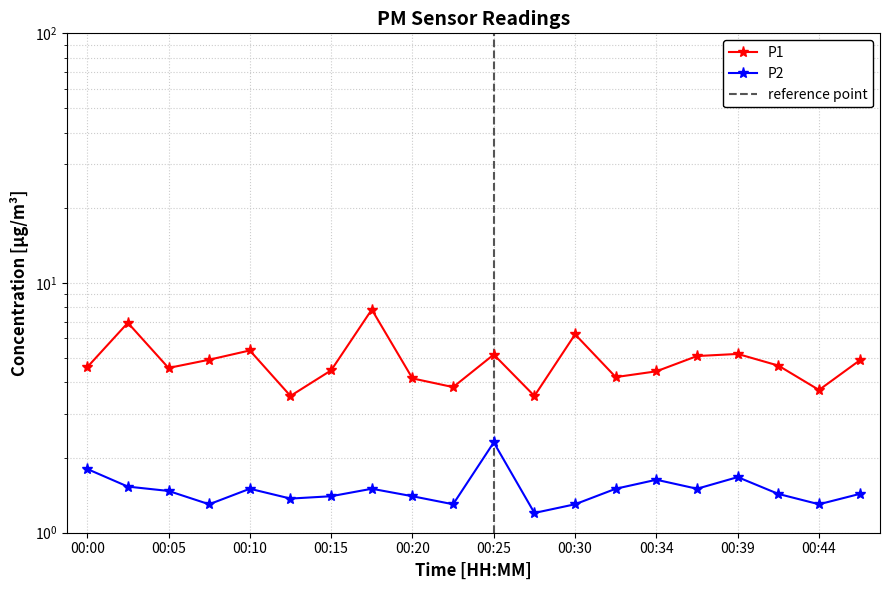

What are all the series names shown in the legend?

P1, P2